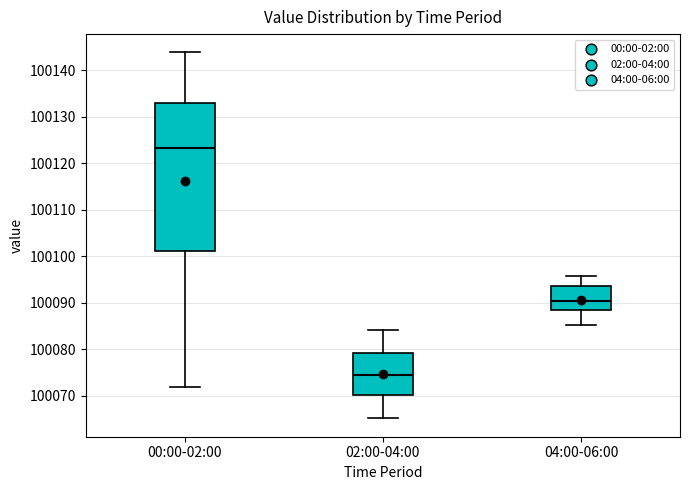

Where does the median line of the box for 04:00-06:00 sit on the y-axis? The values are not printed on the chart, so give them approximately, as read against the axis.

100090